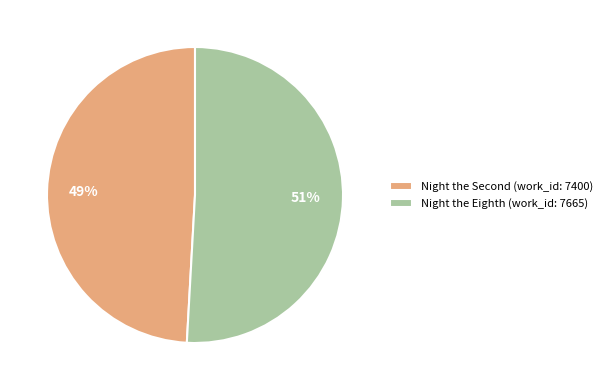

Count the number of slices in the pie.

2